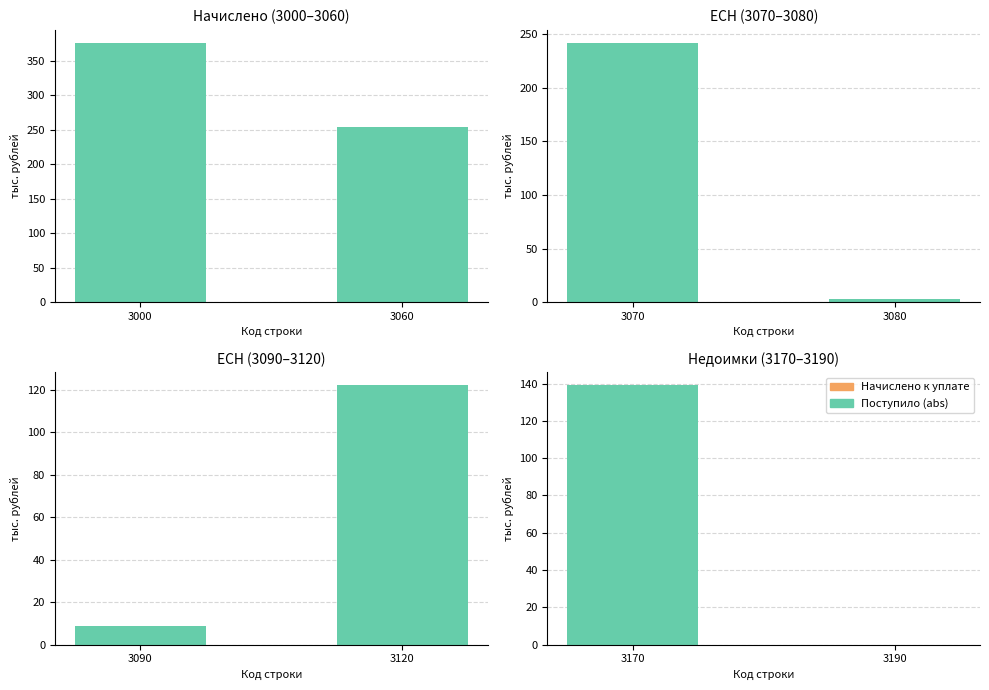

At which category is the sum across all series the highest?

3170